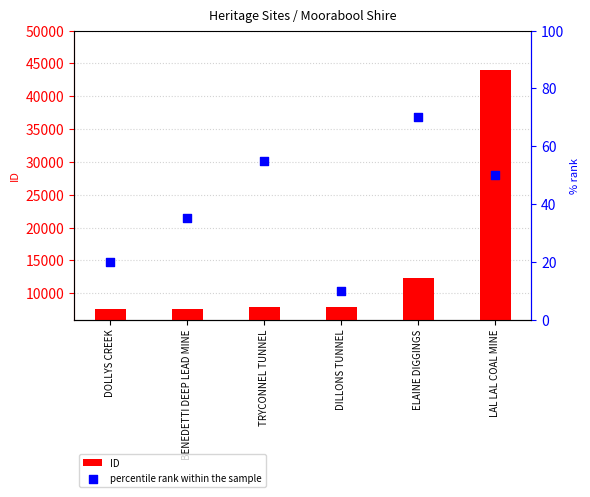

Which series has the largest total across all categories?

ID